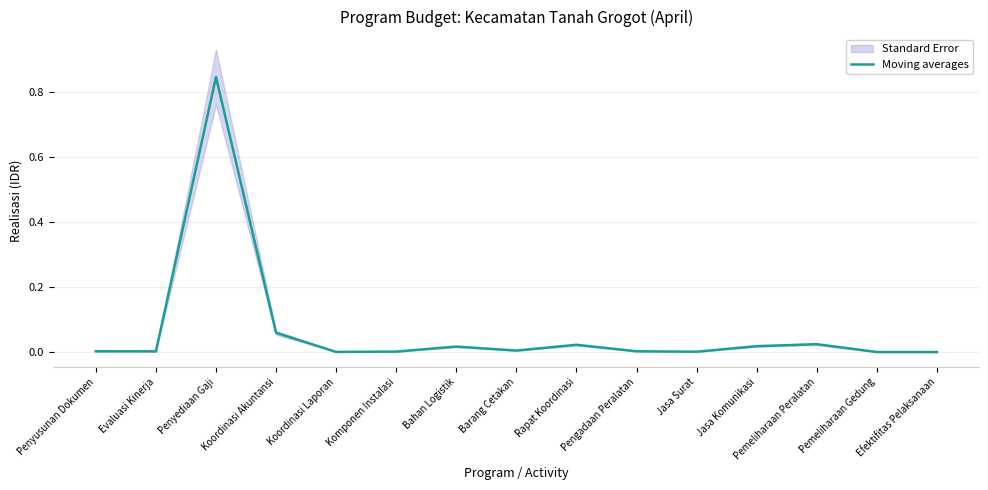

List the labels in order of value, largest first.

Penyediaan Gaji, Koordinasi Akuntansi, Pemeliharaan Peralatan, Rapat Koordinasi, Jasa Komunikasi, Bahan Logistik, Barang Cetakan, Penyusunan Dokumen, Pengadaan Peralatan, Evaluasi Kinerja, Komponen Instalasi, Jasa Surat, Koordinasi Laporan, Pemeliharaan Gedung, Efektifitas Pelaksanaan